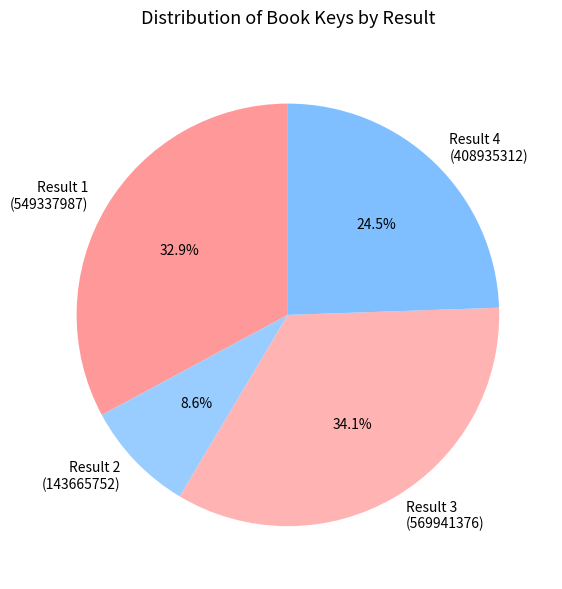

Which slice is the smallest?

Result 2 (143665752)